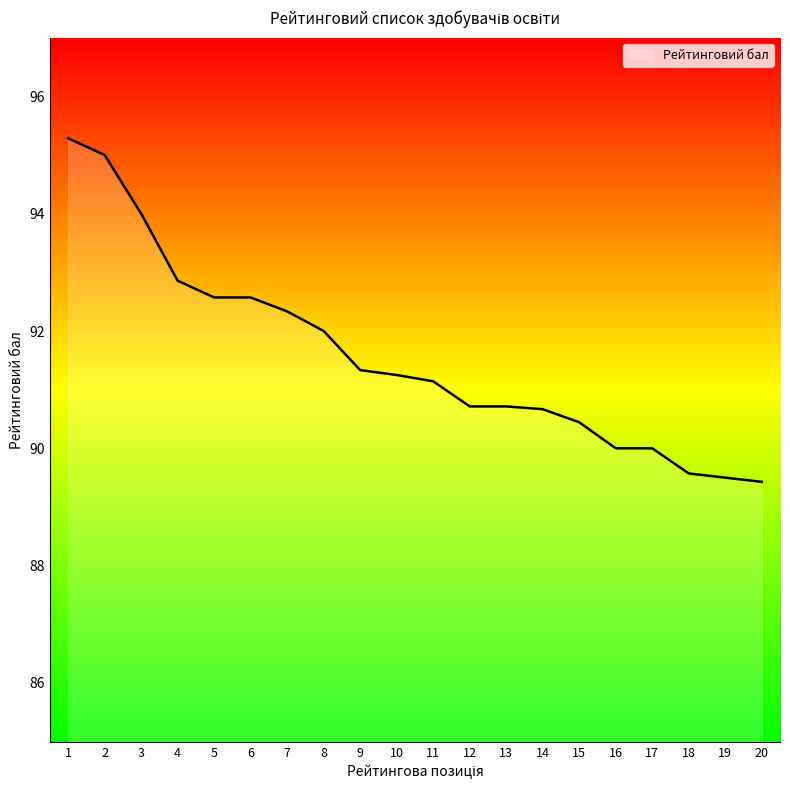

At which label does the data first exceed 91?

1